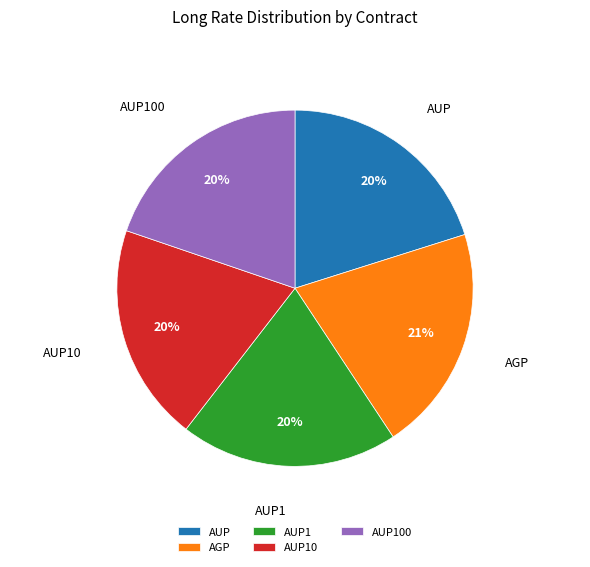

To the nearest percent, what is the combined percentage of AUP100 and AUP1?

40%